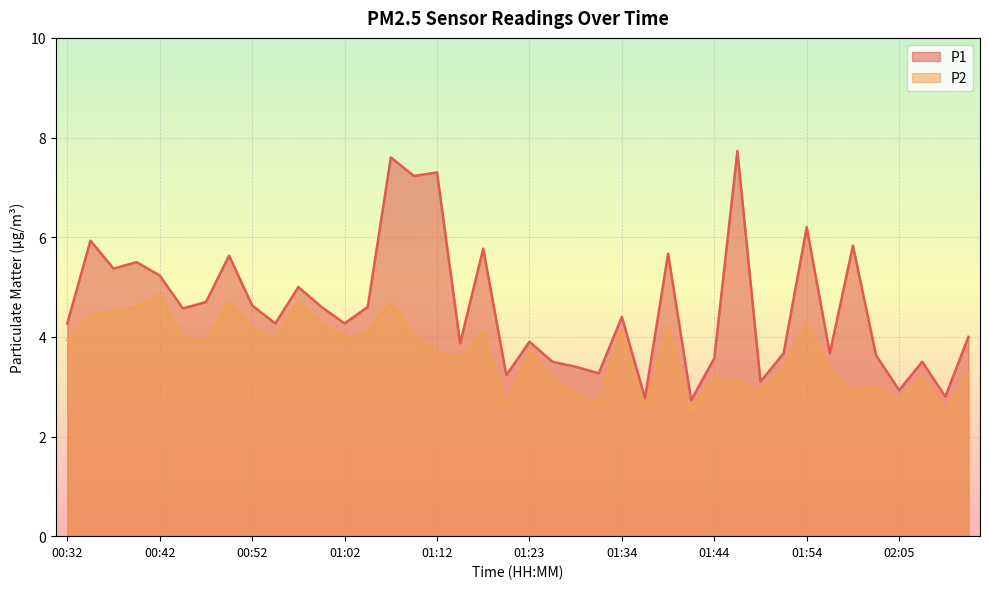

What are all the series names shown in the legend?

P1, P2